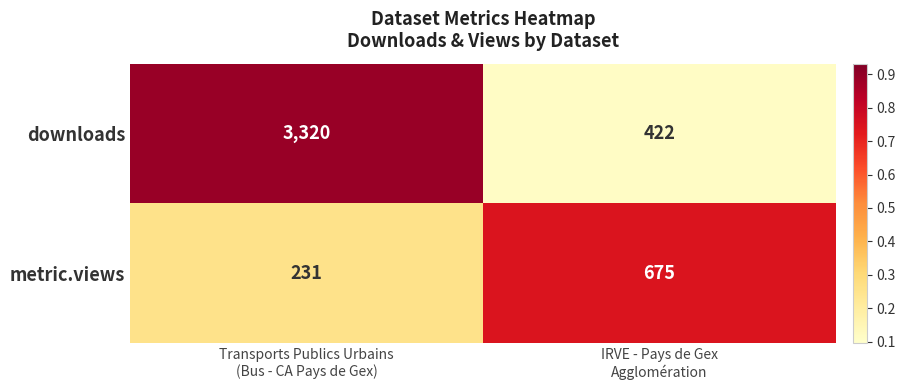

Which series has the largest total across all categories?

downloads